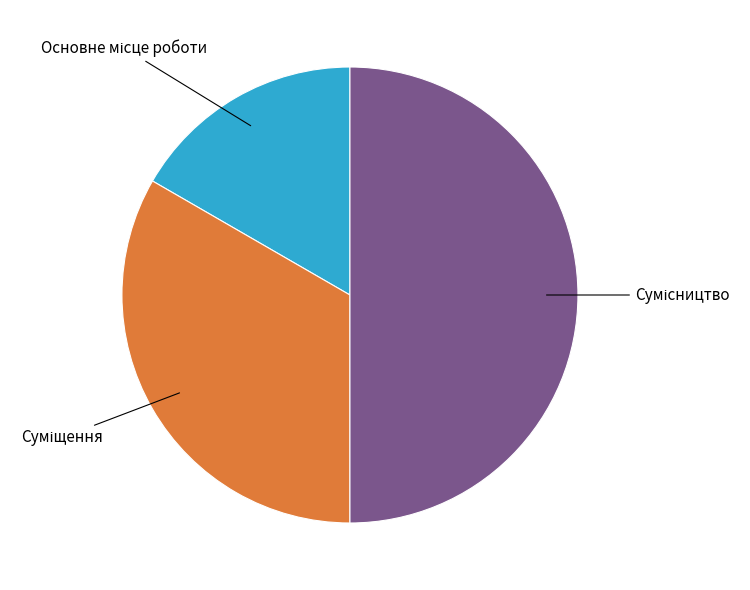

Is there any slice that represents more than half of the pie?

No